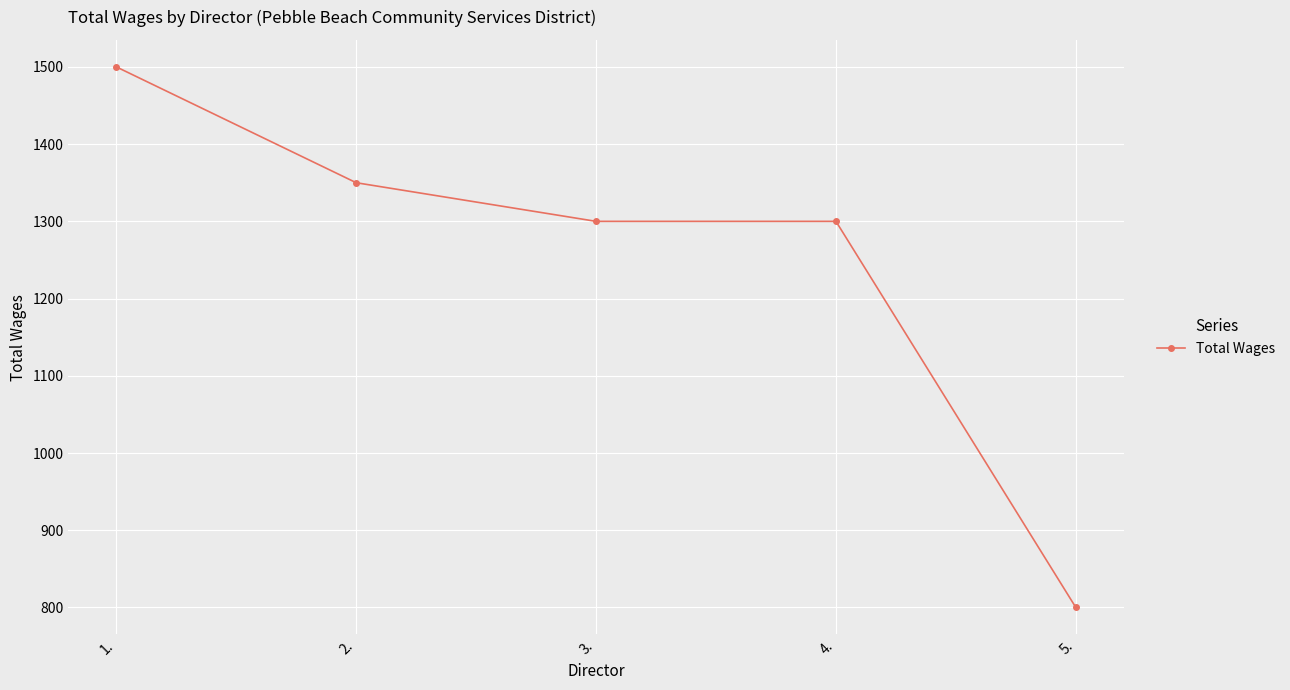

True or false: the data shows 518 at 1..

False